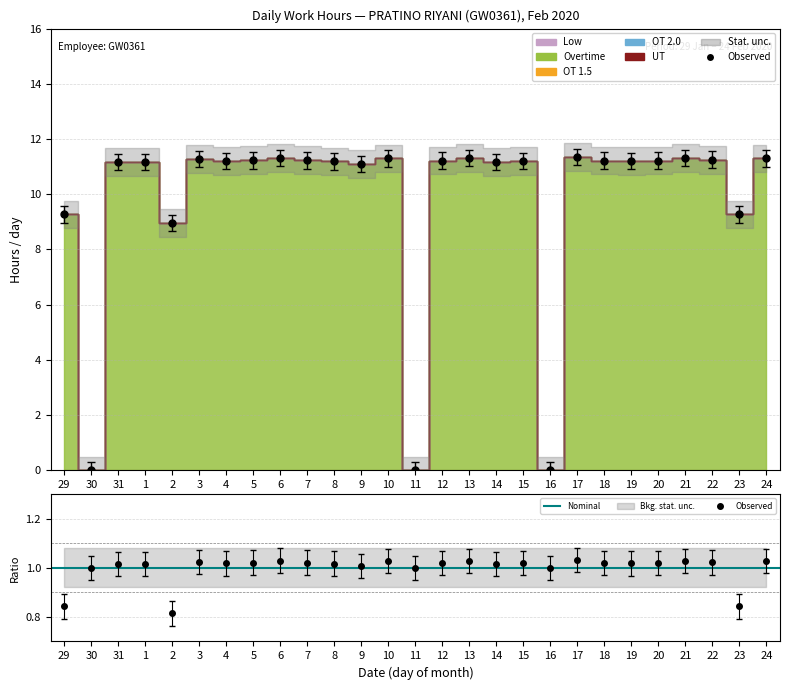

Which series has the widest spread of values?

Overtime